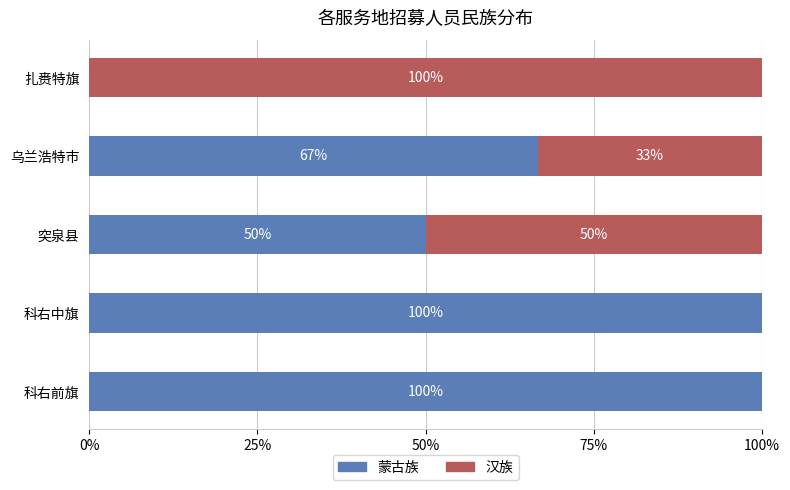

The 蒙古族 series shows 0.0 at 扎赉特旗. True or false?

True